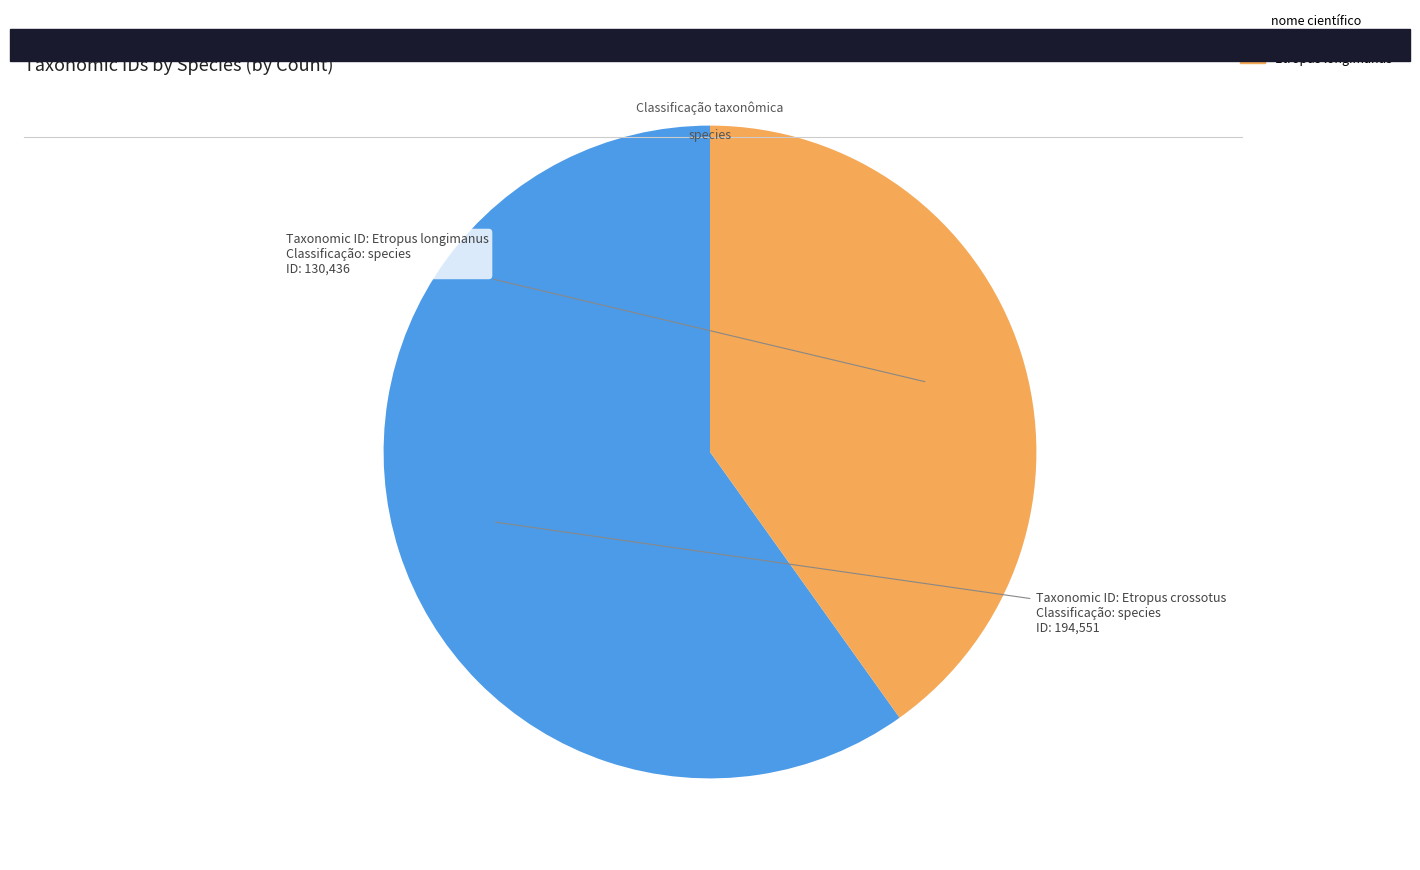

What is the majority slice?

Etropus crossotus